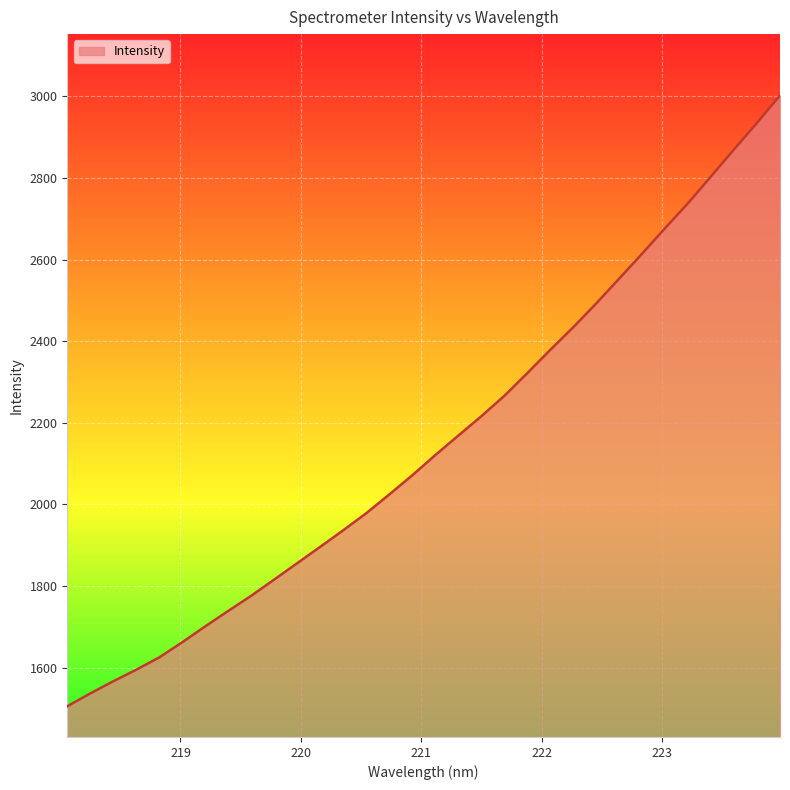

What is the maximum value shown in the chart?

3002.5